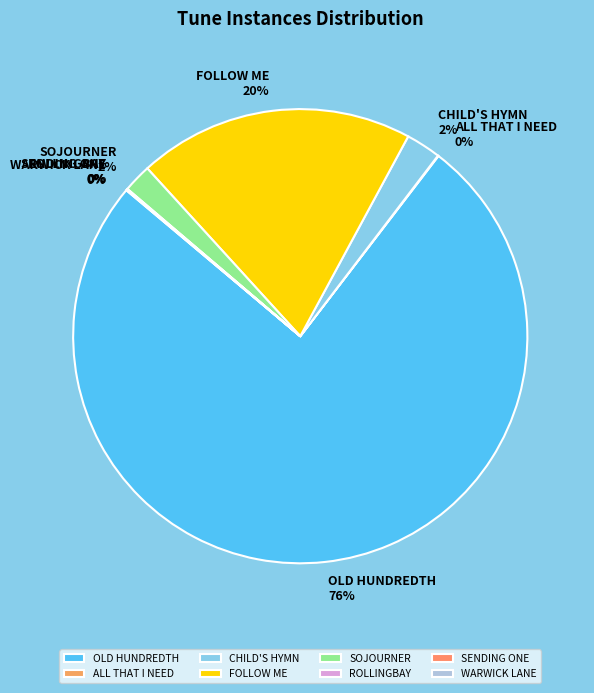

Does any single category account for the majority?

Yes